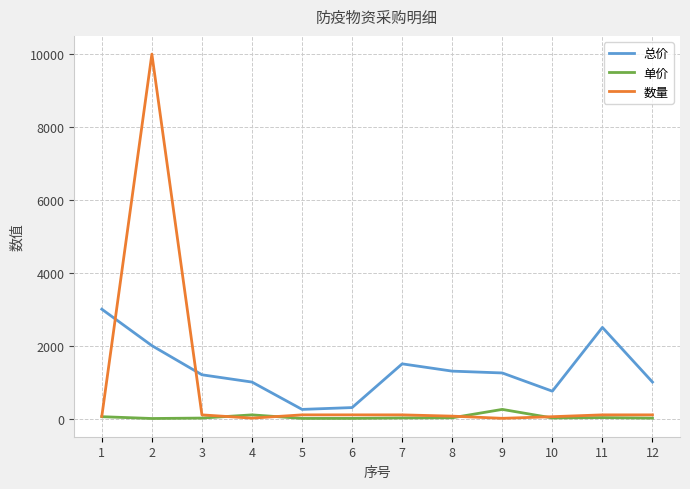

What is the average value of the 单价 series?

41.9